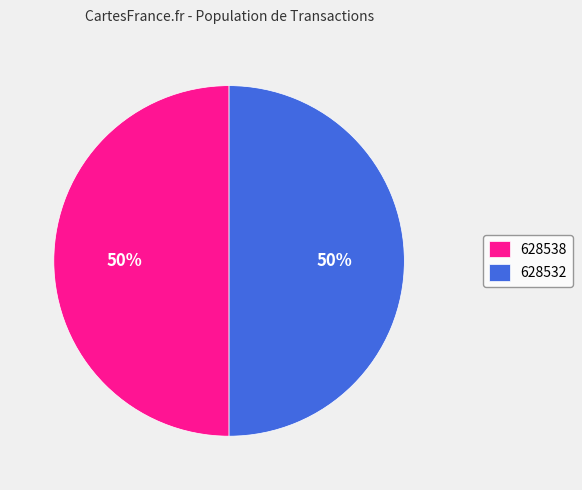

To the nearest percent, what is the combined percentage of 628532 and 628538?

100%